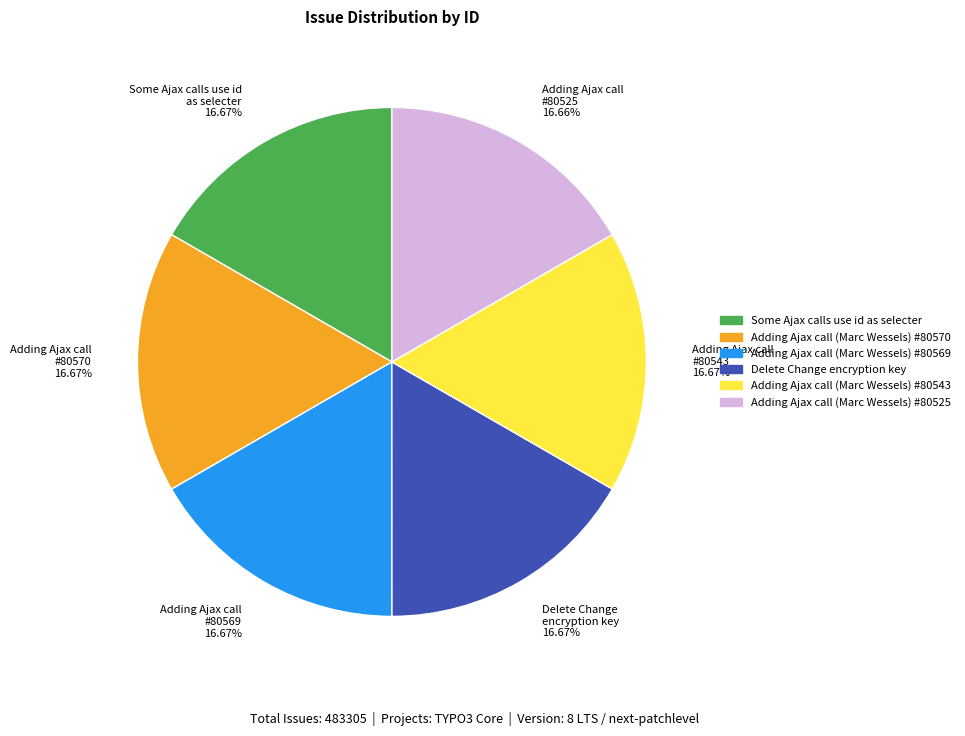

Is Adding Ajax call #80525 16.66% the majority of the pie?

No